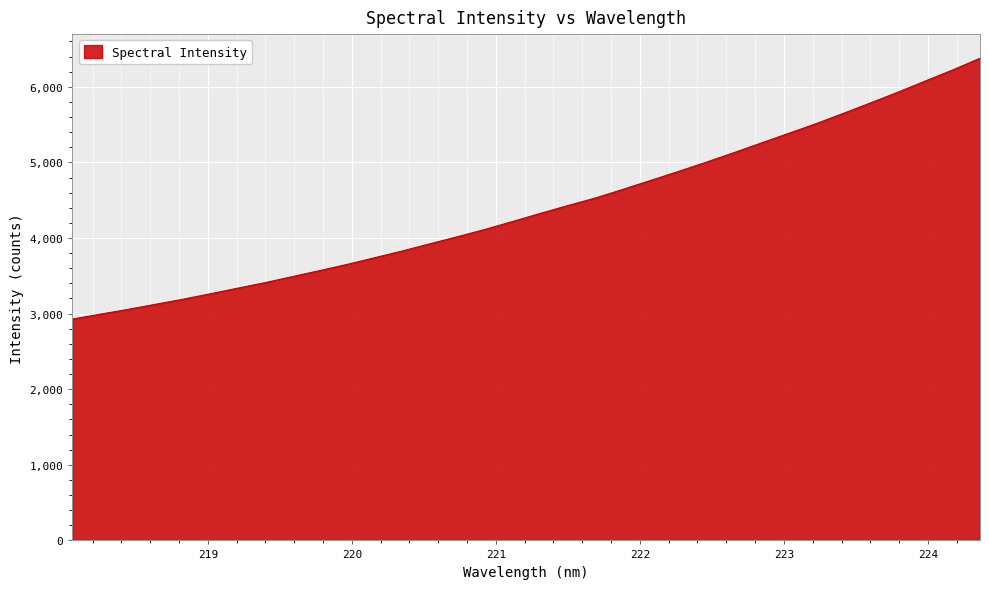

Reading left to right, transcribe all the data shown in this chart.

2927.8	2991.7	3054.4	3121.8	3189.1	3261.4	3336.0	3409.6	3490.0	3570.4	3652.8	3741.1	3829.8	3924.5	4017.7	4114.6	4218.7	4325.5	4428.6	4528.8	4642.8	4759.9	4877.4	4998.2	5123.4	5251.6	5379.5	5507.8	5644.8	5784.8	5927.0	6075.2	6221.7	6377.8